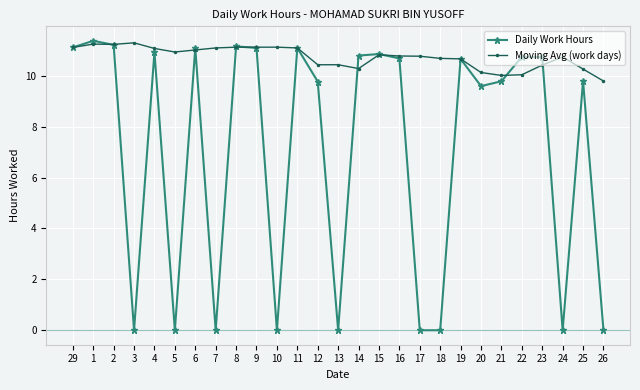

True or false: Moving Avg (work days) and Daily Work Hours intersect in this chart.

True